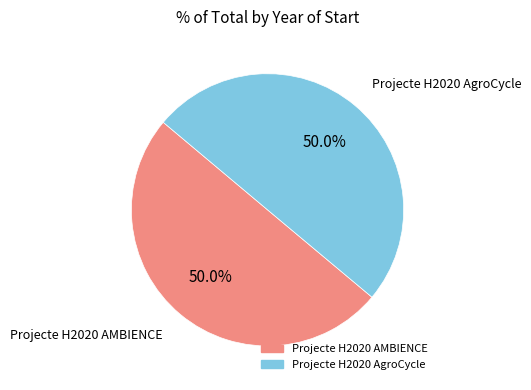

True or false: Projecte H2020 AMBIENCE accounts for 56% of the total.

False